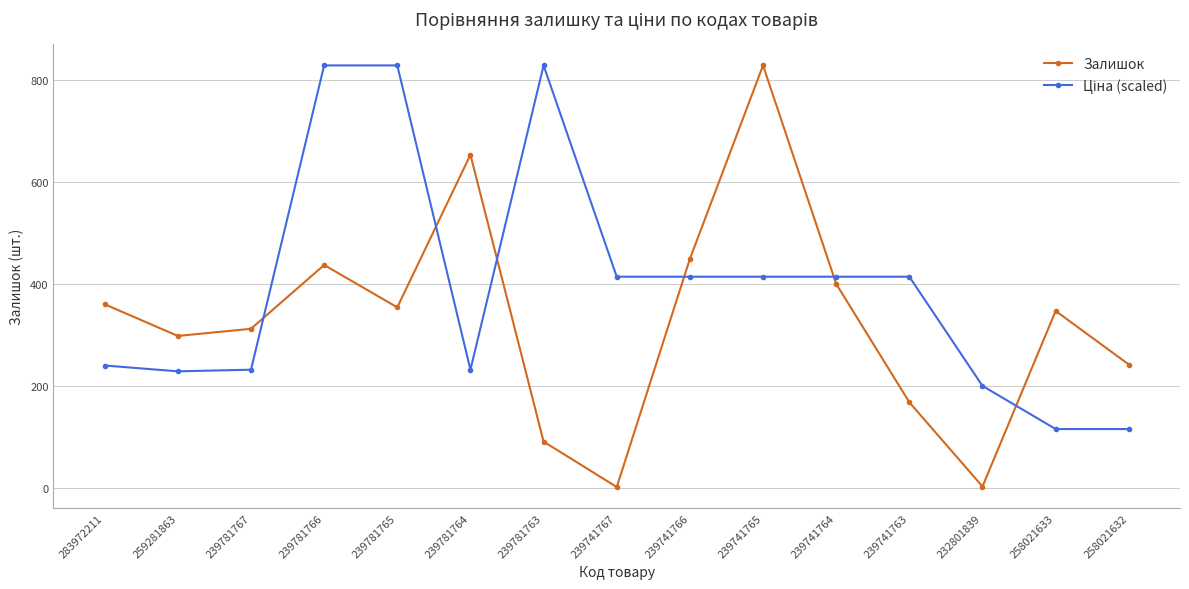

The Залишок series shows 242.0 at 258021632. True or false?

True